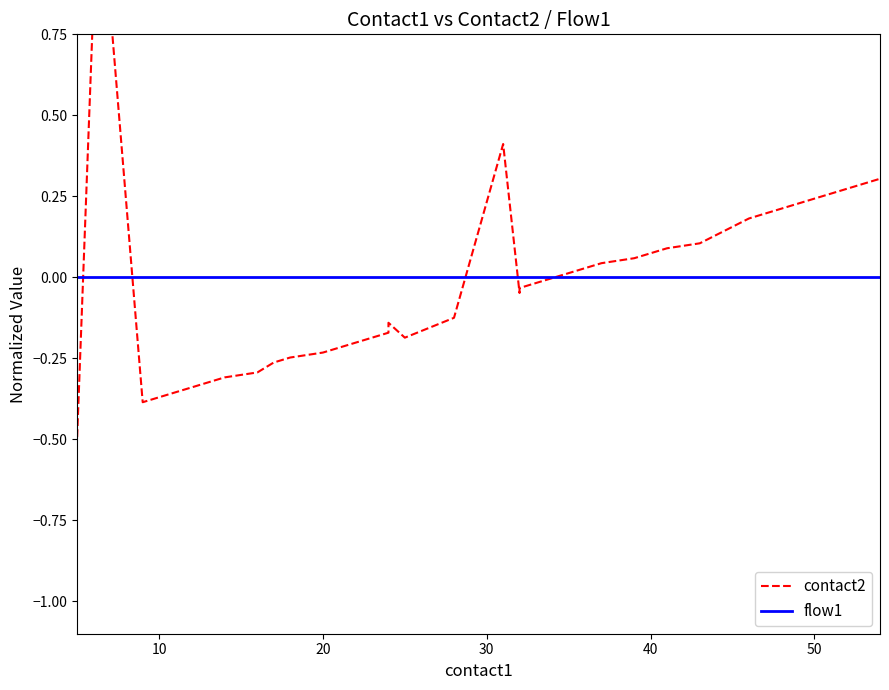

True or false: contact2 has more than 1 points higher than both neighbors.

True